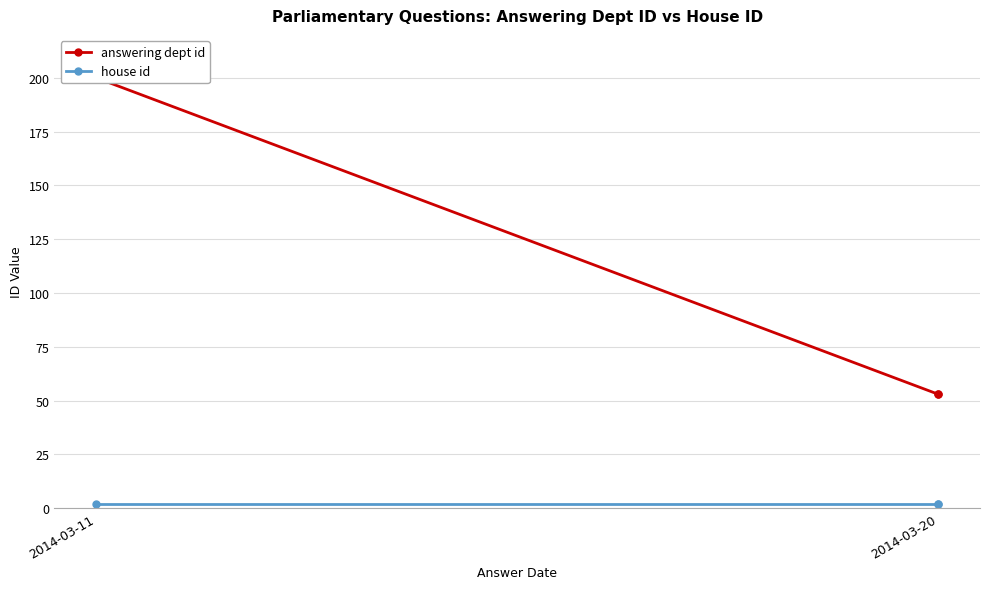

What is the label of the 2nd point from the left?

2014-03-20